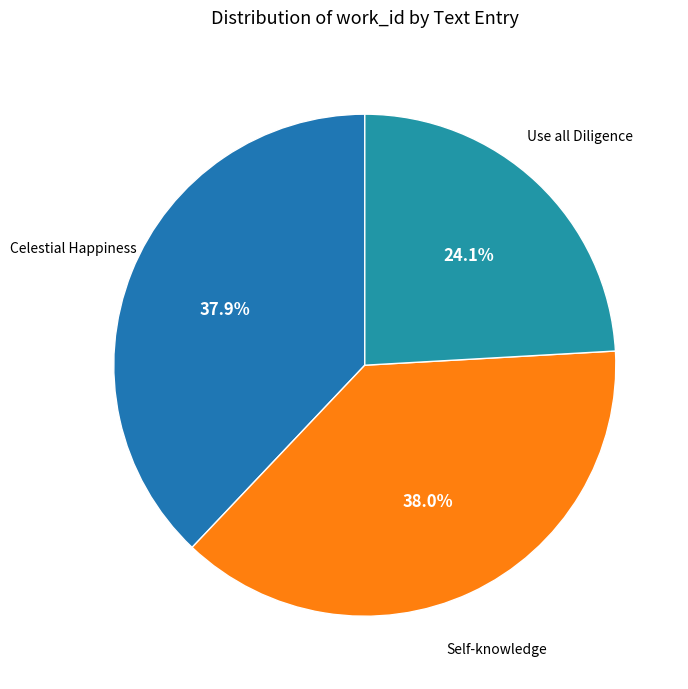

To the nearest percent, what is the difference between the Self-knowledge and Use all Diligence slice percentages?

14%